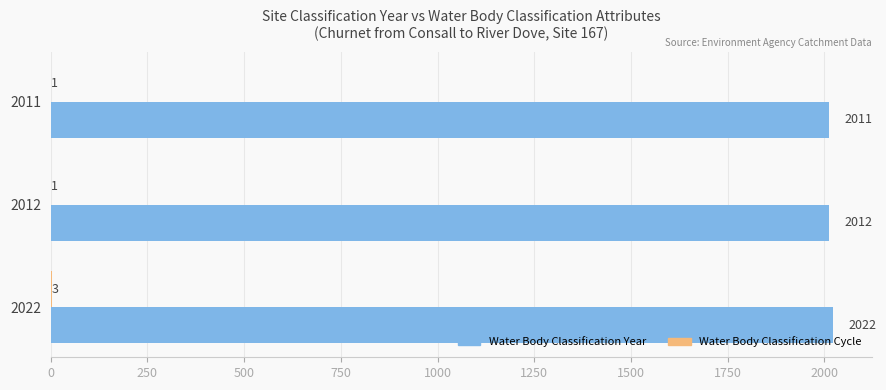

True or false: Water Body Classification Year has a value of 2022 at 2022.

True